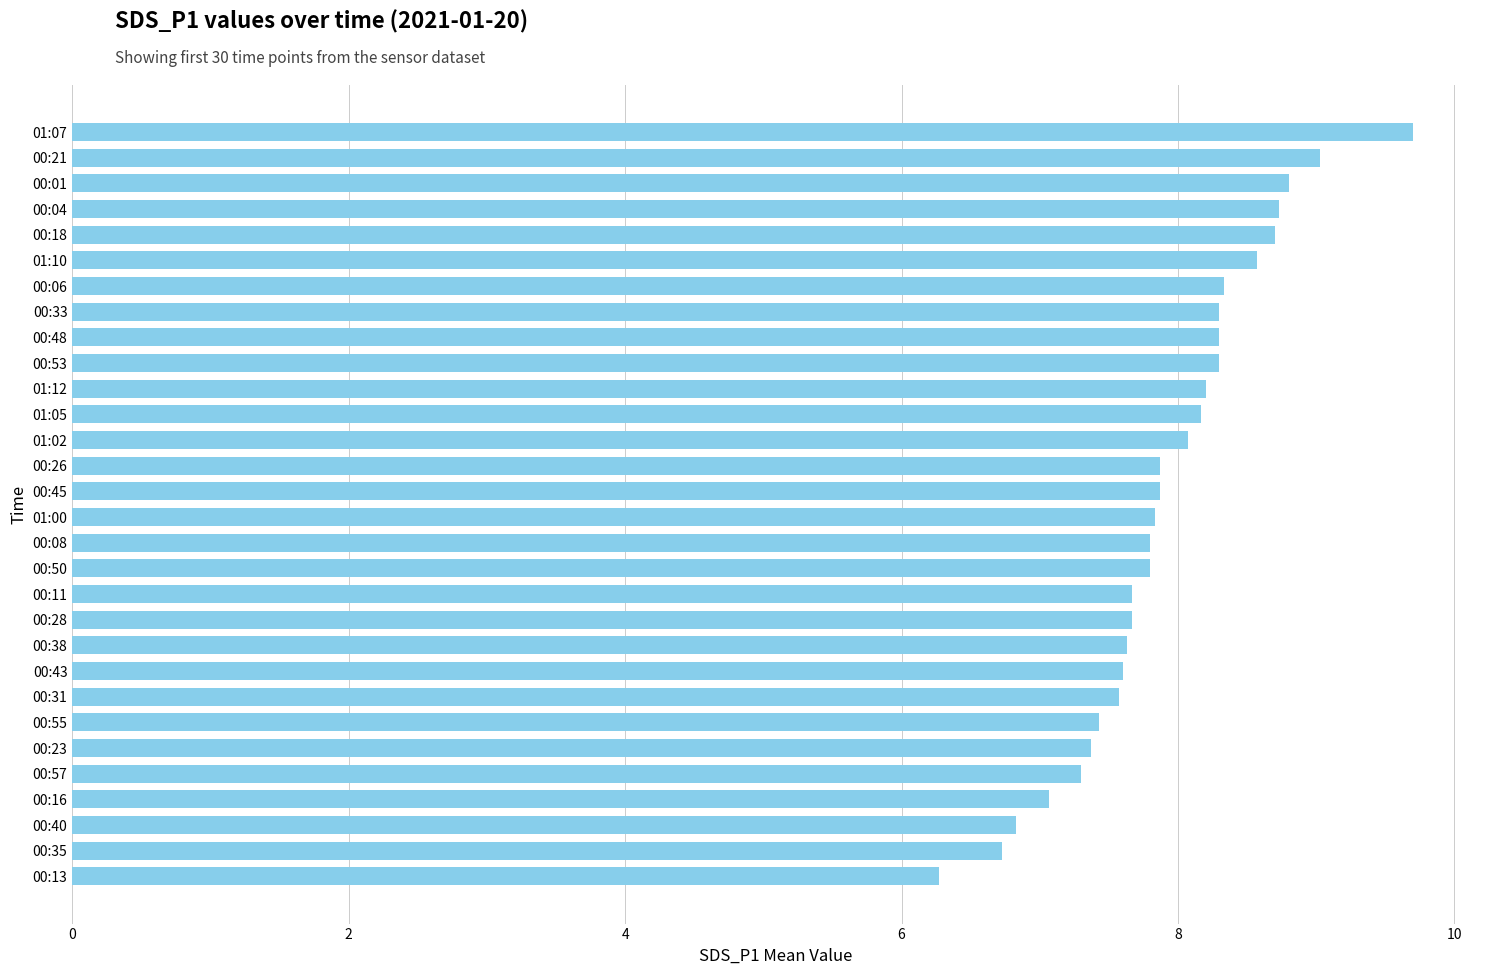

What is the label of the 8th bar from the bottom?

00:31